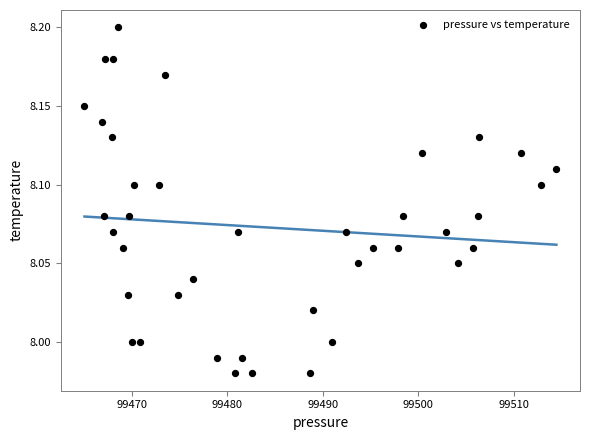

What is the range of X values (max minus min)?

49.4